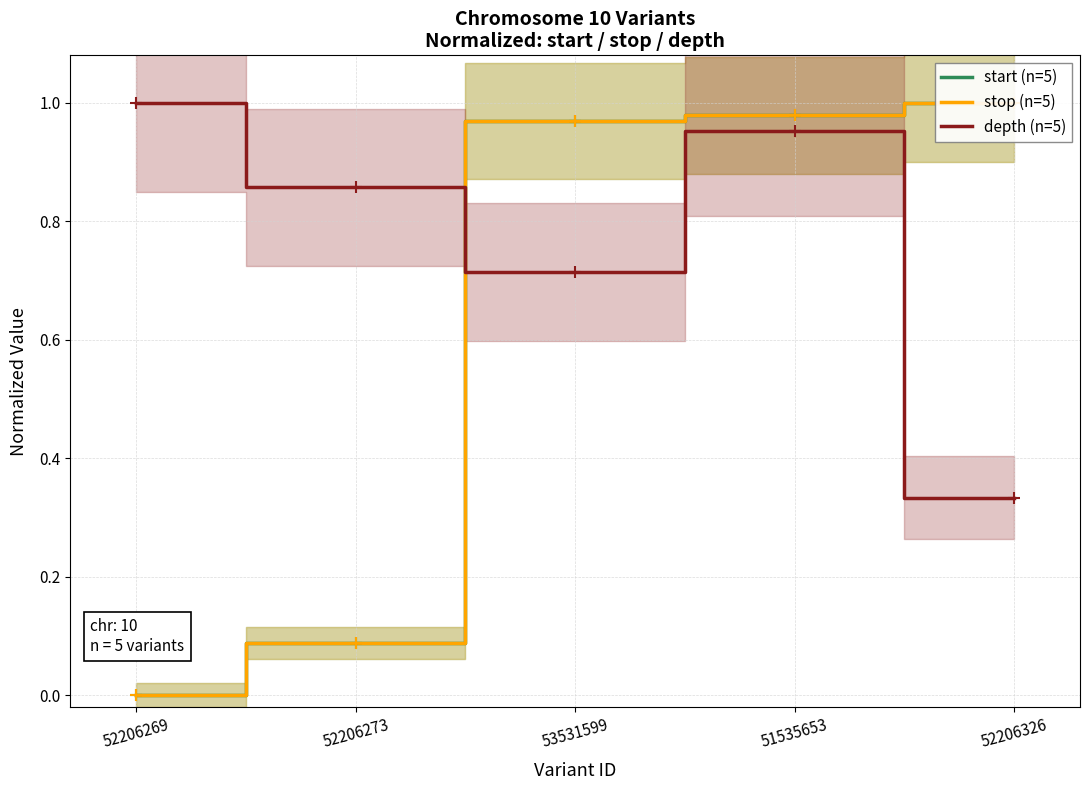

The value of start (n=5) at 52206326 is 1.0. True or false?

True